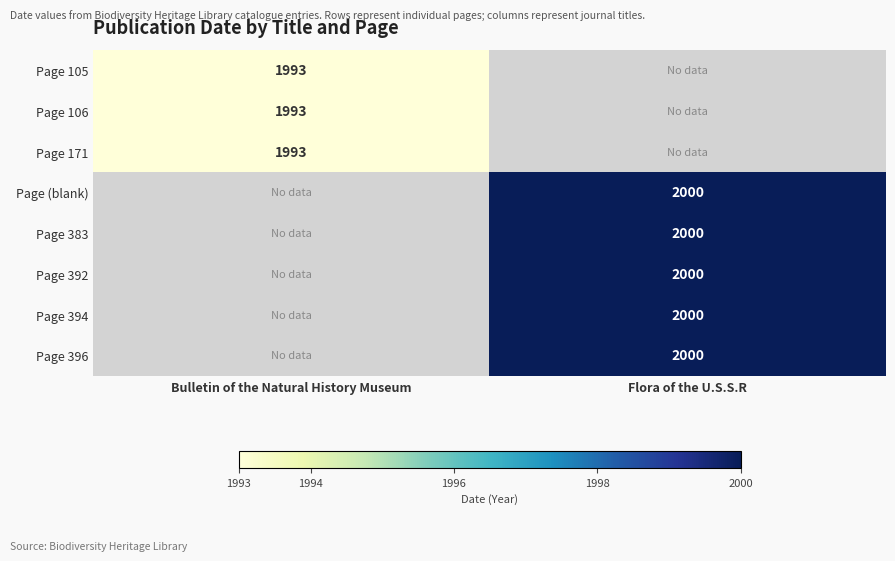

The value of Page 396 at Flora of the U.S.S.R is 2000. True or false?

True